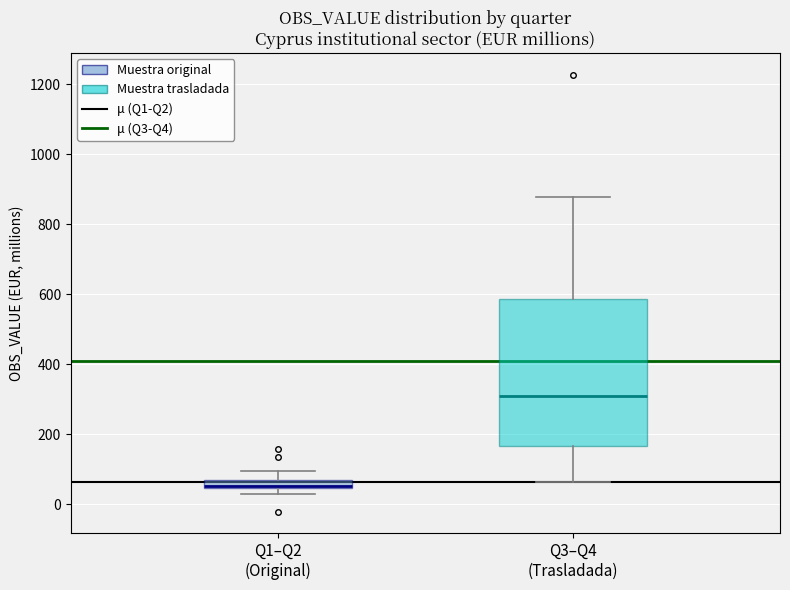

Where is the upper edge of the box for Q3–Q4 (Trasladada) on the y-axis? The values are not printed on the chart, so give them approximately, as read against the axis.

580